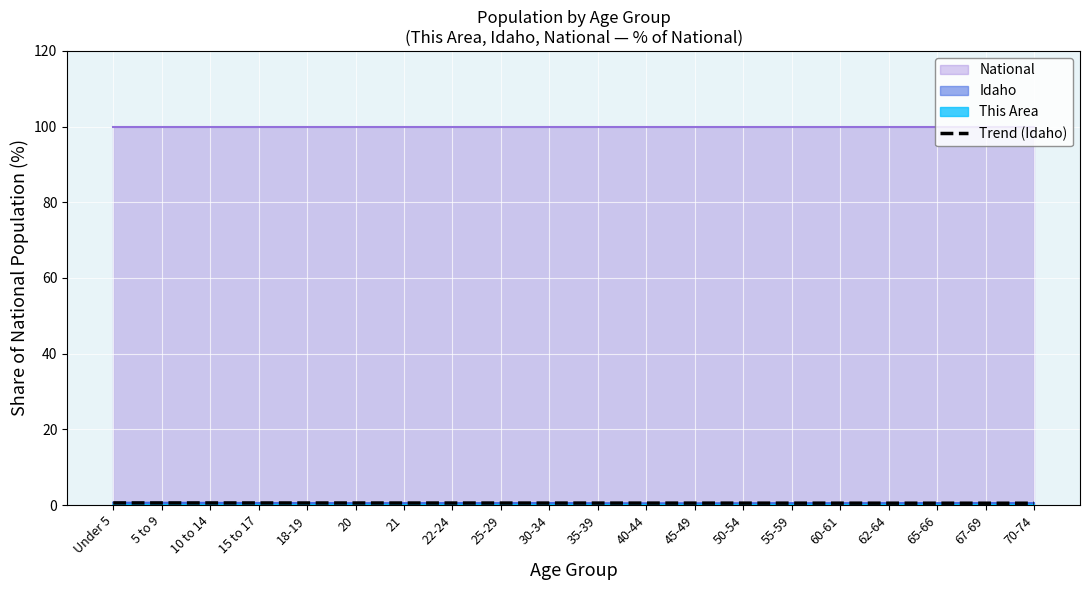

List the labels in order of value, smallest first.

70-74, 67-69, 65-66, 62-64, 60-61, 55-59, 50-54, 45-49, 40-44, 35-39, 30-34, 25-29, 22-24, 21, 20, 18-19, 15 to 17, 10 to 14, 5 to 9, Under 5